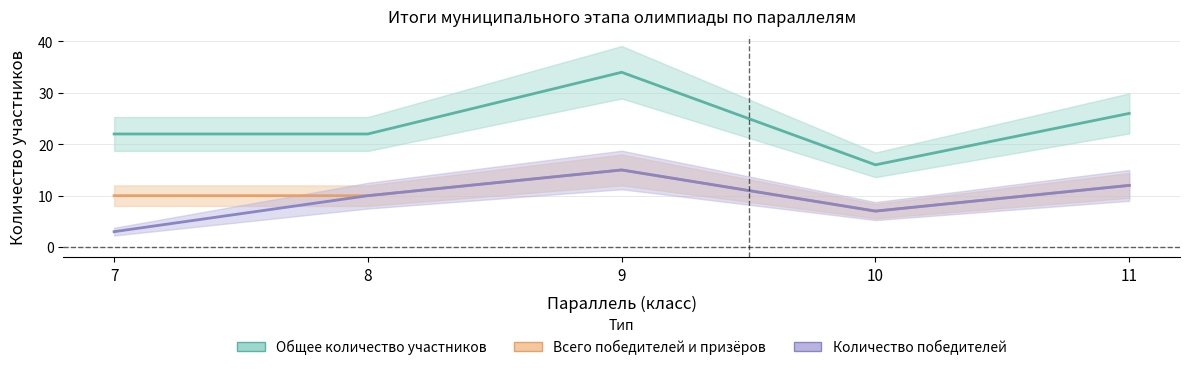

Between 9 and 11, which is larger?

9